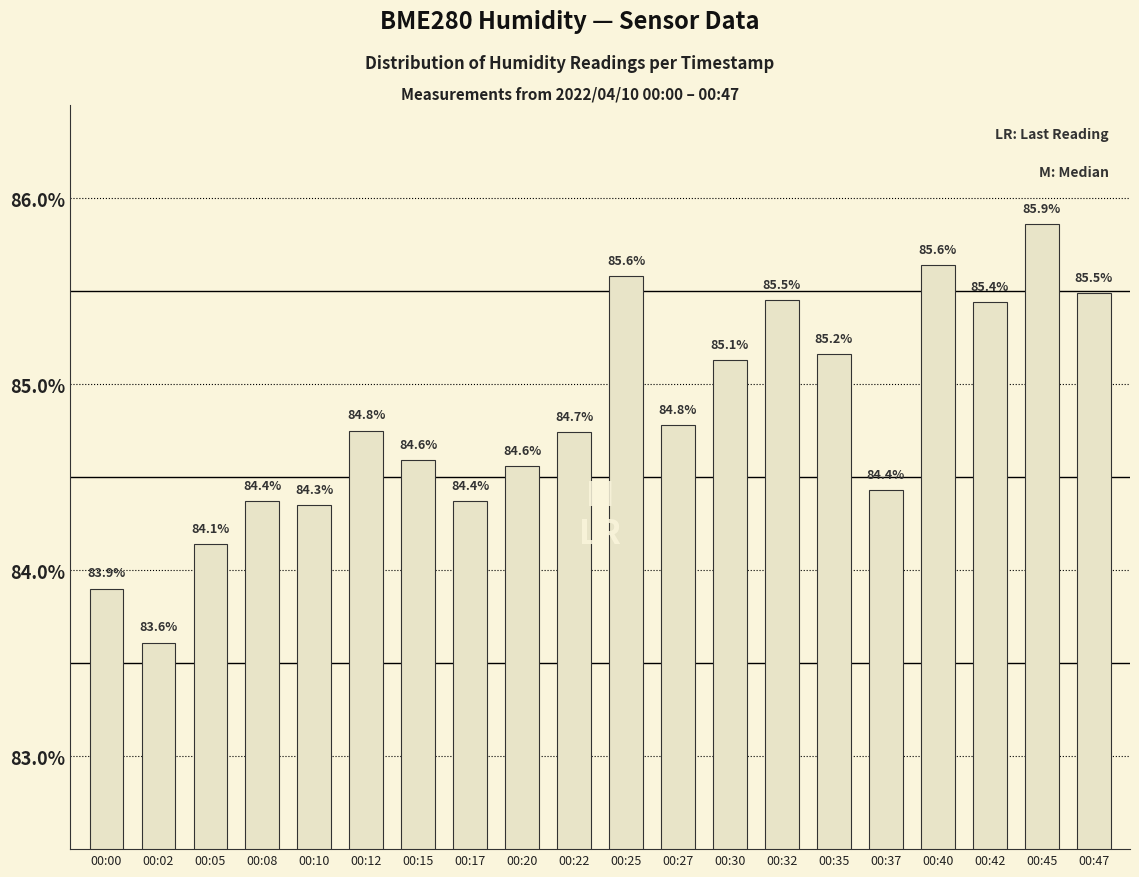

What is the greatest value displayed?

85.9